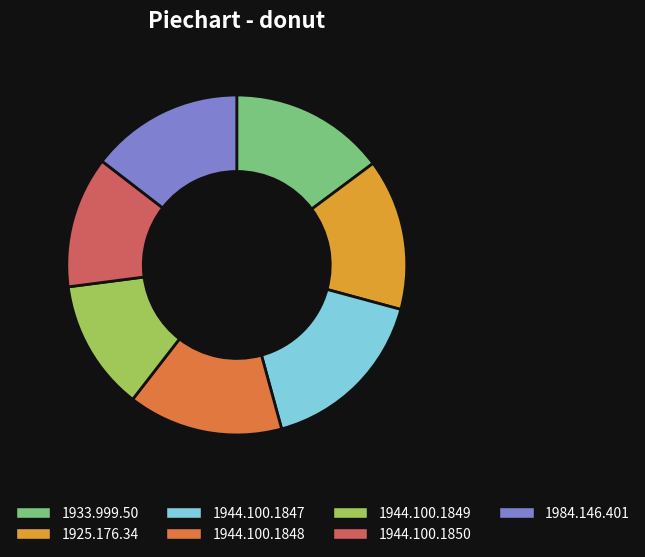

Is it true that 1933.999.50 is 7% of the pie?

False